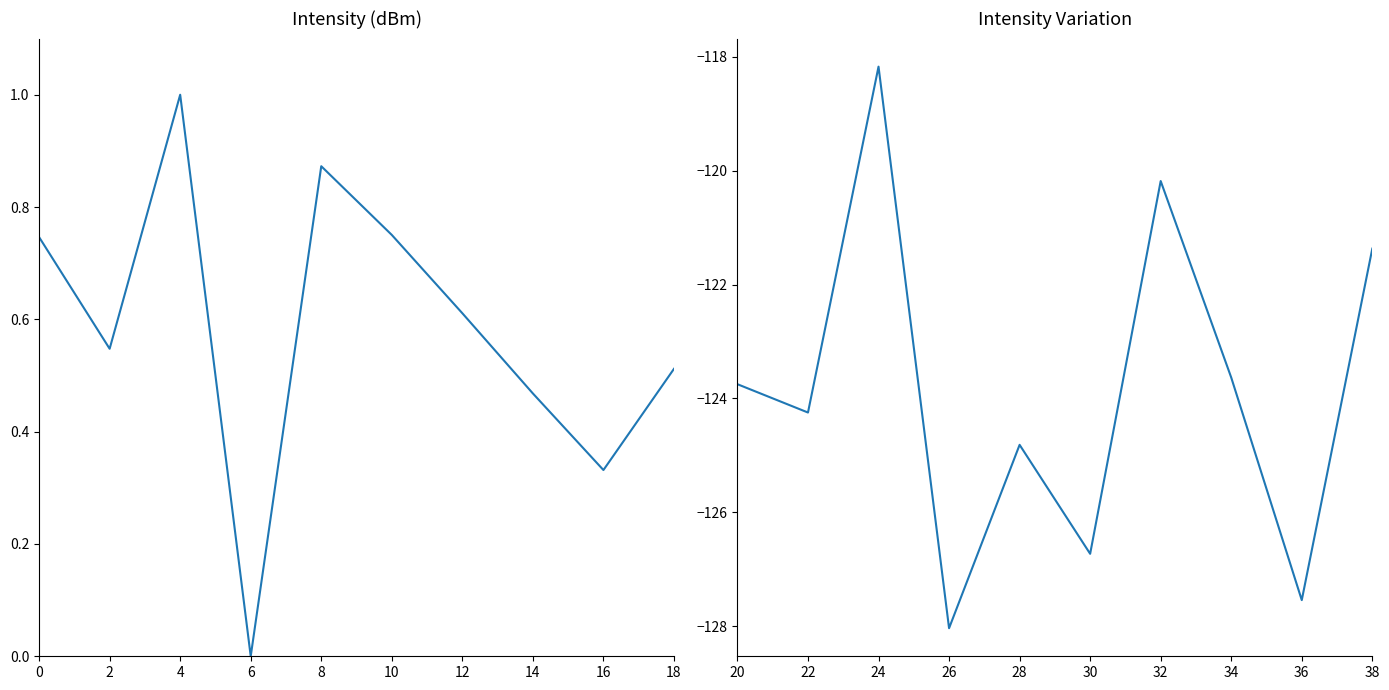

In intensity(dBm) normalized, how many points are higher than both neighbors (excluding endpoints)?

2